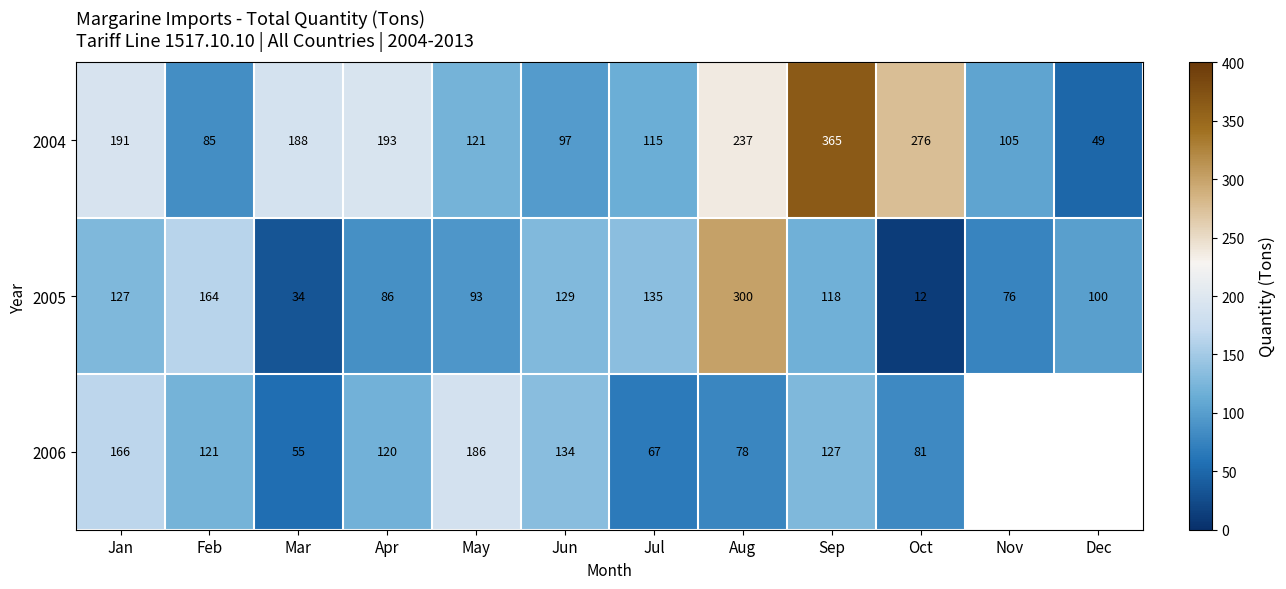

At how many categories does at least one series exceed 287?

2